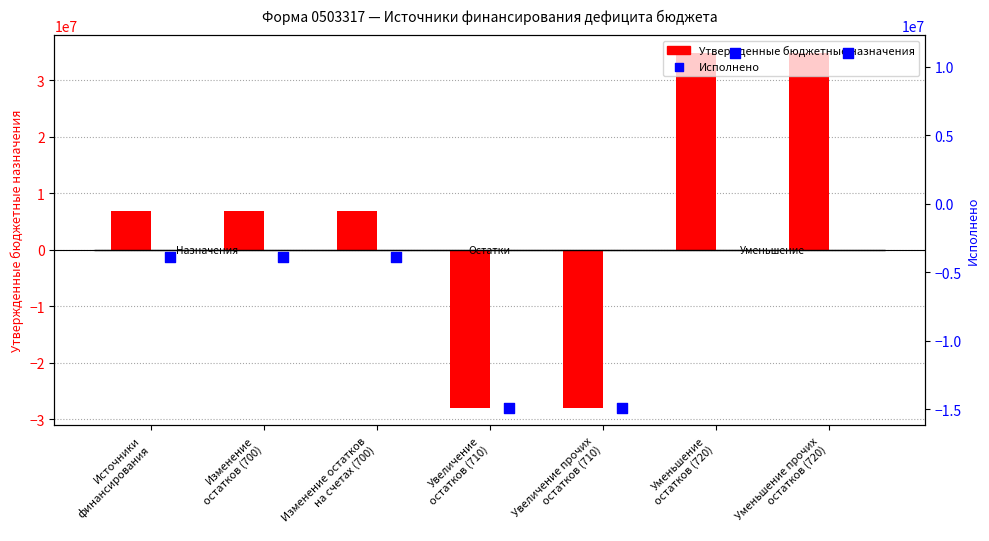

What are all the series names shown in the legend?

Утвержденные бюджетные назначения, Исполнено